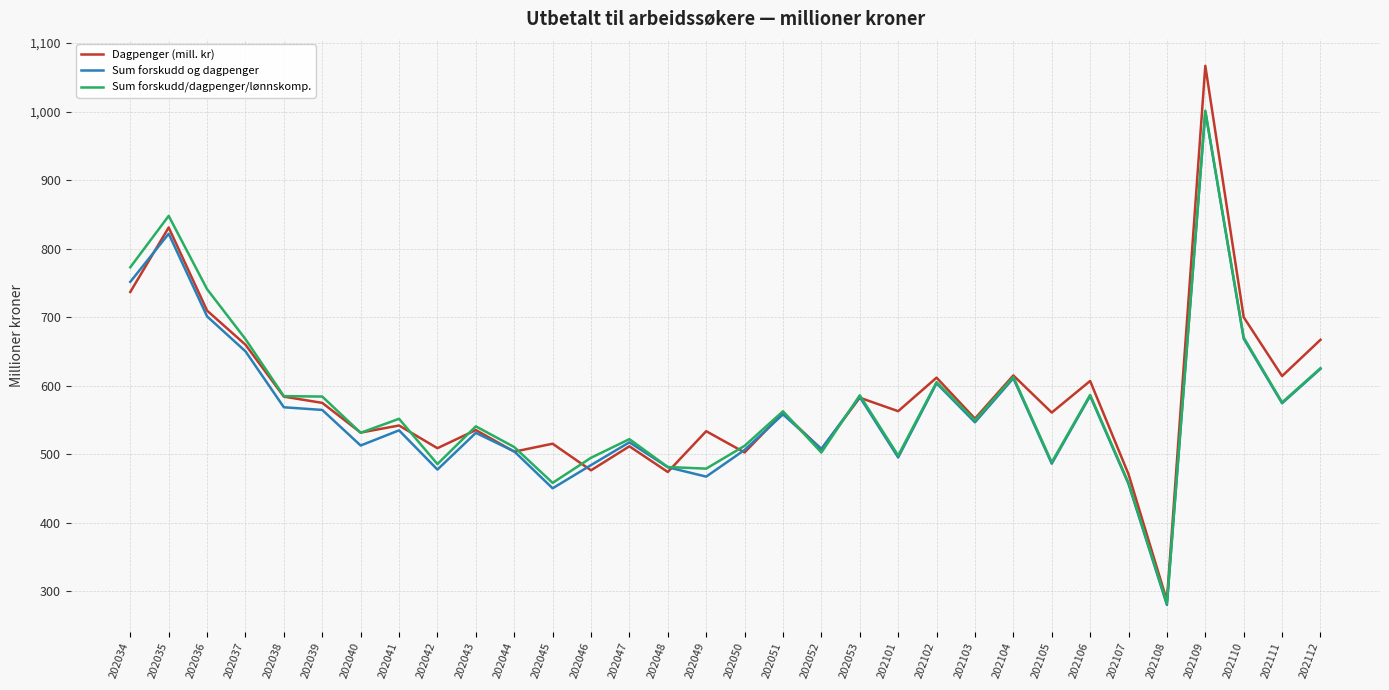

The value of Sum forskudd og dagpenger at 202049 is 229.8. True or false?

False